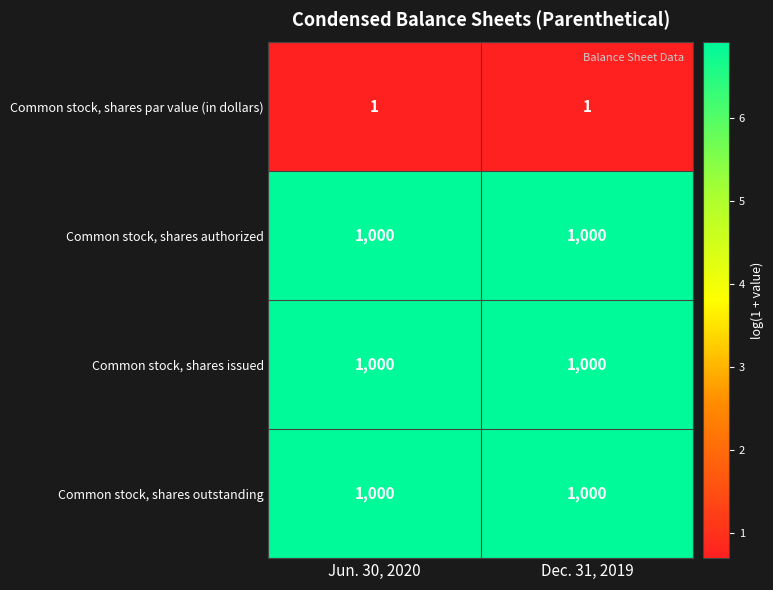

What is the sum of all Common stock, shares authorized values?

2000